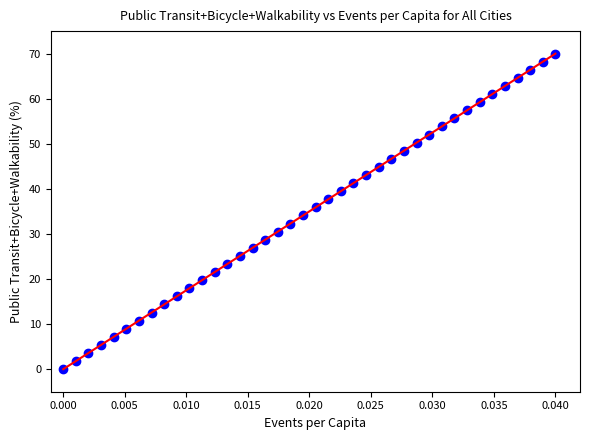

What is the range of Y values (max minus min)?

70.0